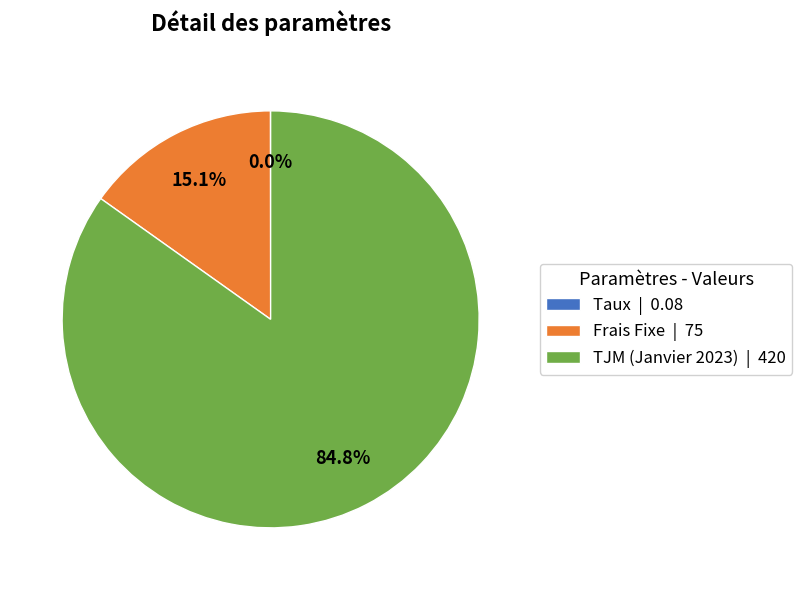

What percentage do TJM (Janvier 2023) and Frais Fixe together represent?

100.0%